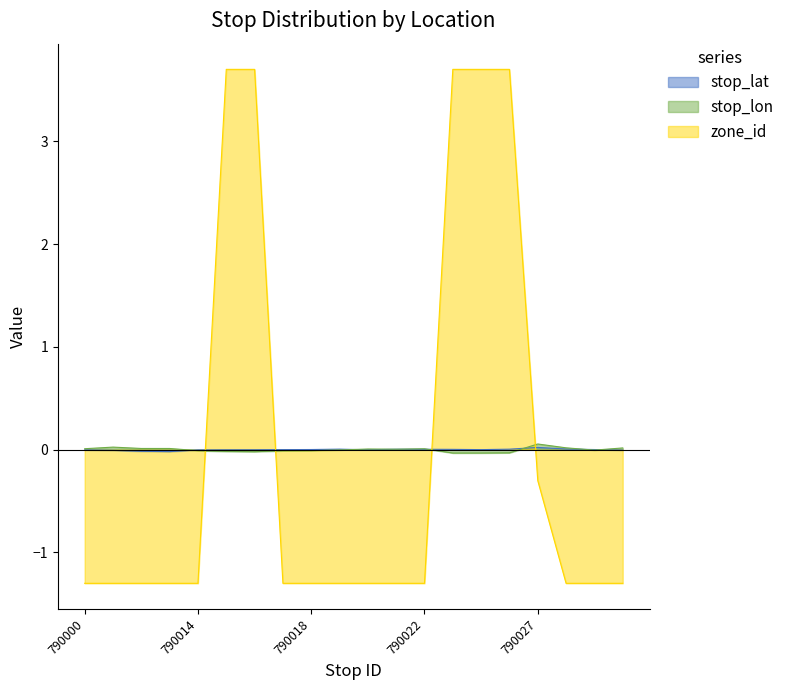

Which series has the largest range (max minus min)?

zone_id